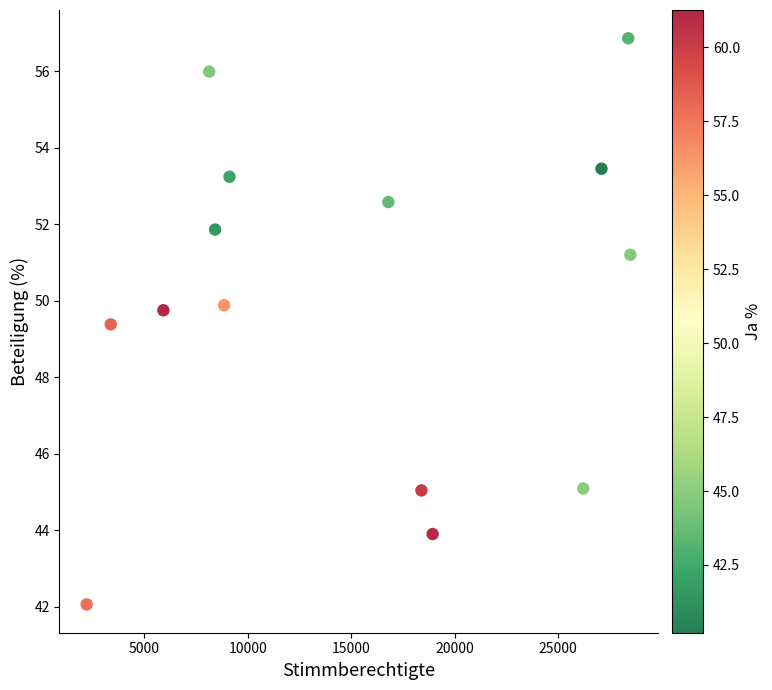

What is the range of X values (max minus min)?

26268.0